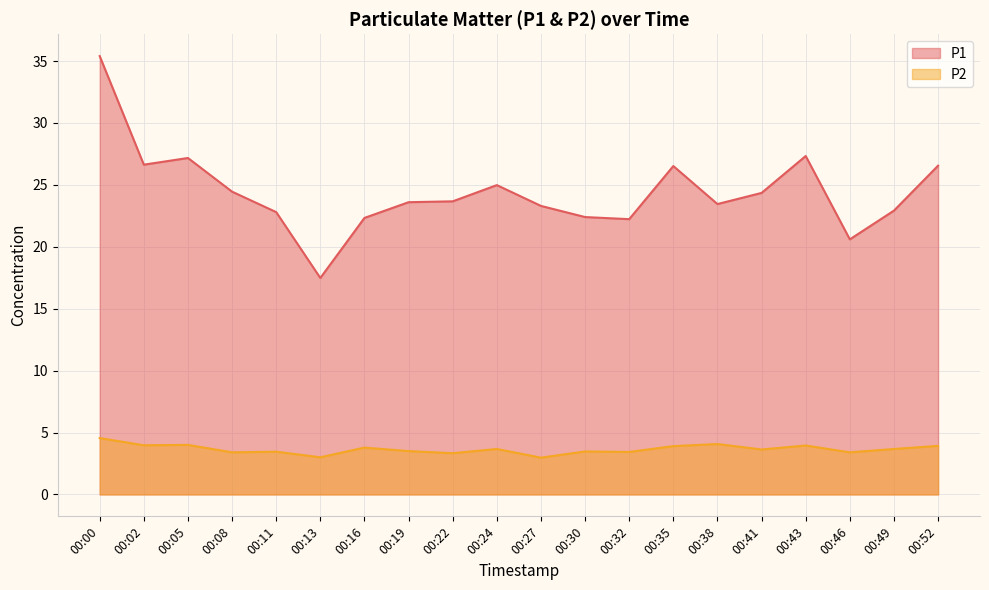

True or false: P2 and P1 cross at least once.

False